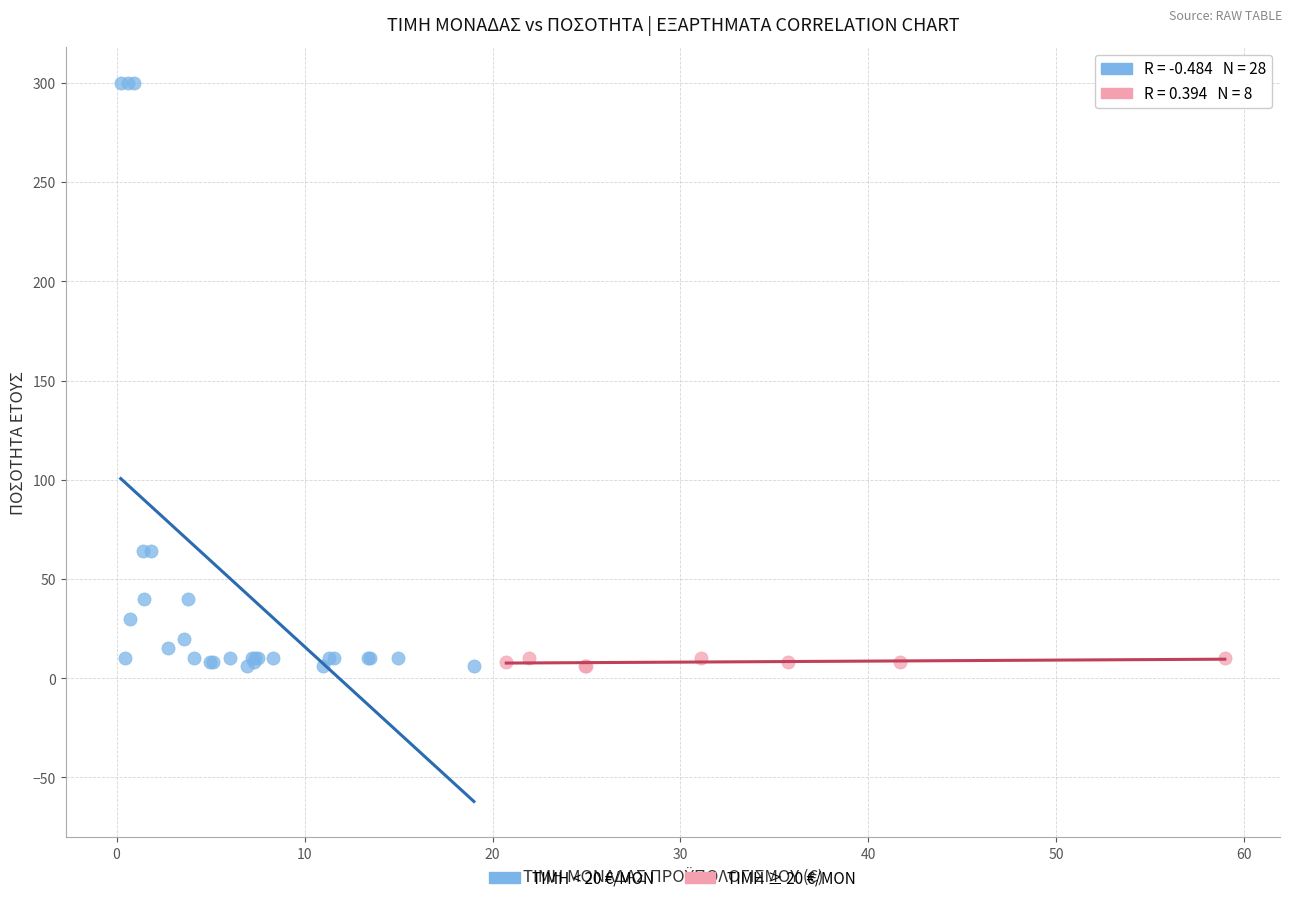

Which series reaches the maximum Y coordinate?

ΤΙΜΗ < 20 €/ΜΟΝ